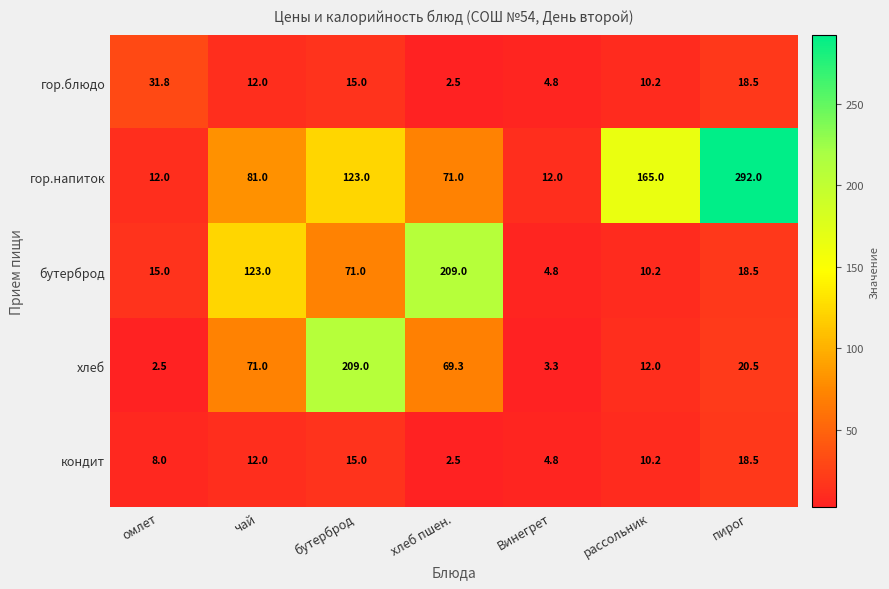

What is the maximum value shown in the chart?

292.0